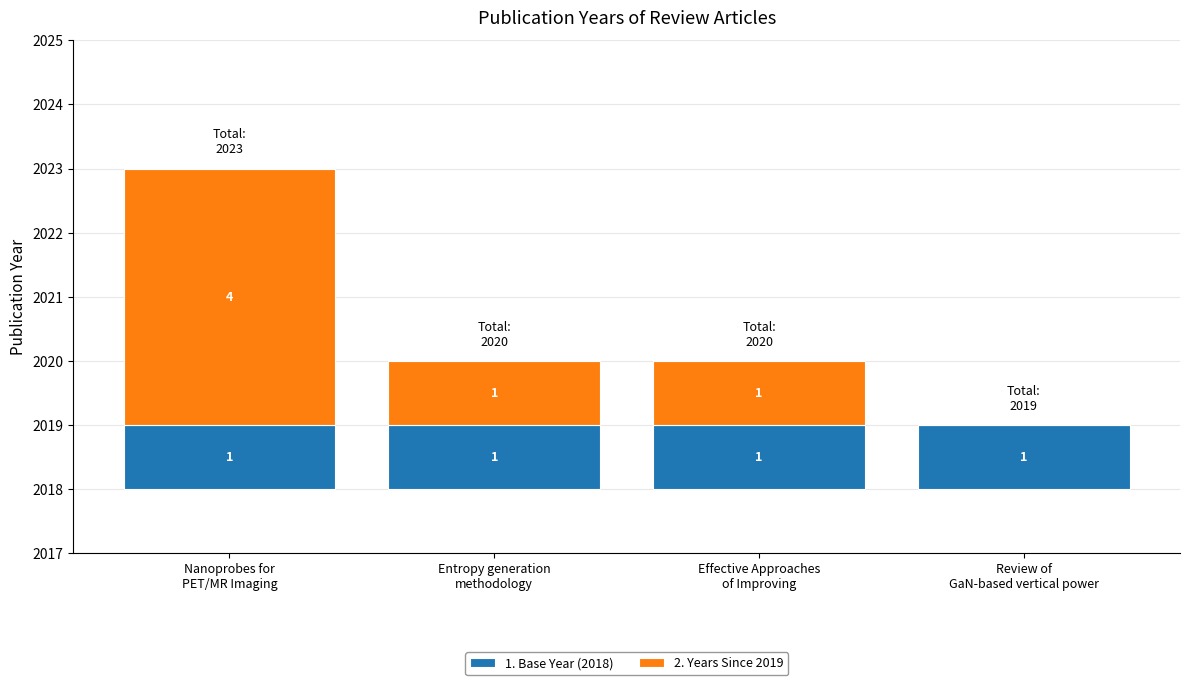

Which series has the largest total across all categories?

2. Years Since 2019